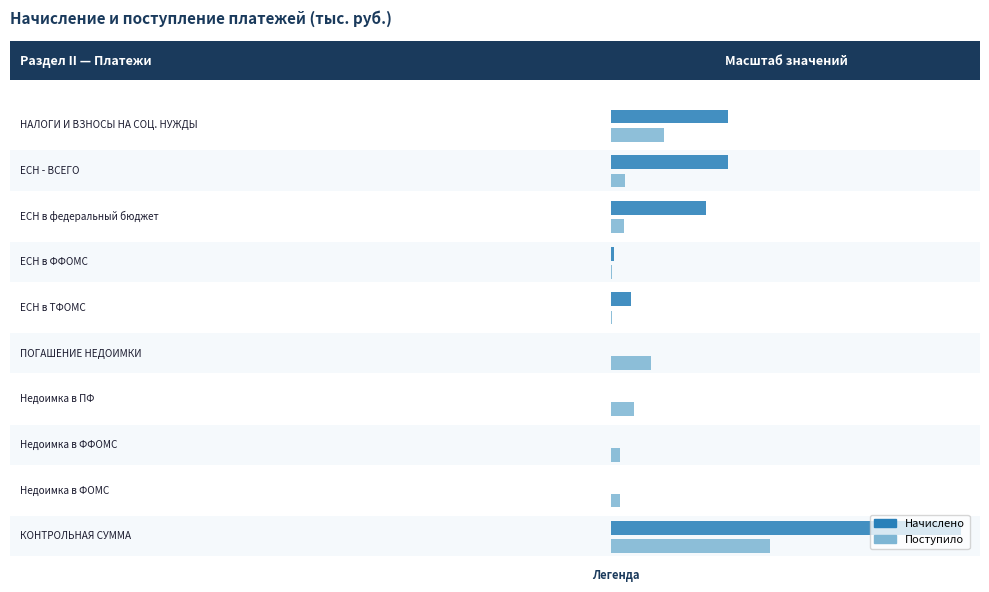

Rank the series by their maximum value, from highest to lowest.

Начислено, Поступило